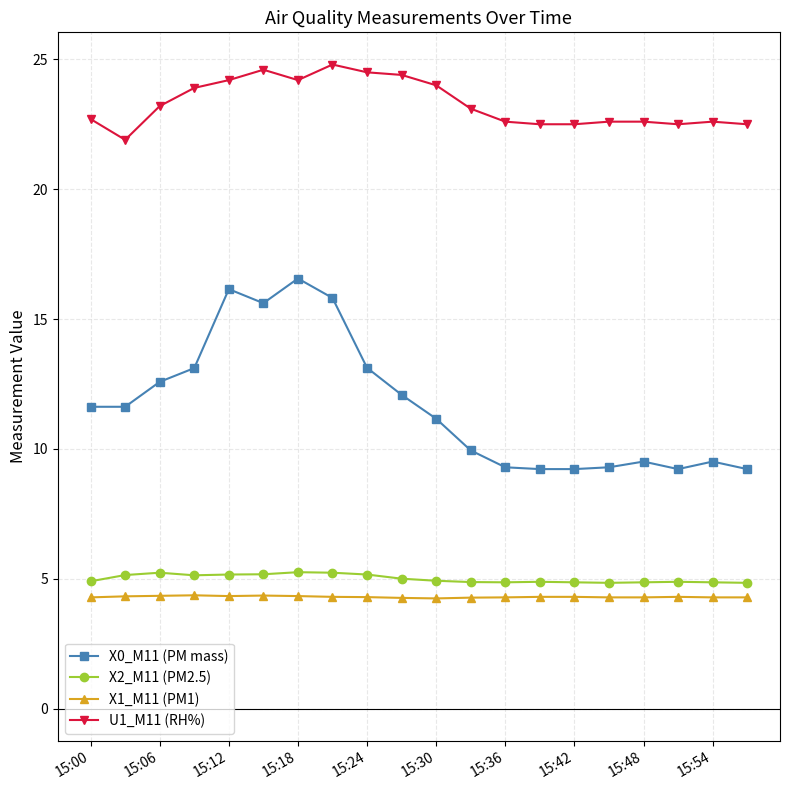

Which series has the largest total across all categories?

U1_M11 (RH%)